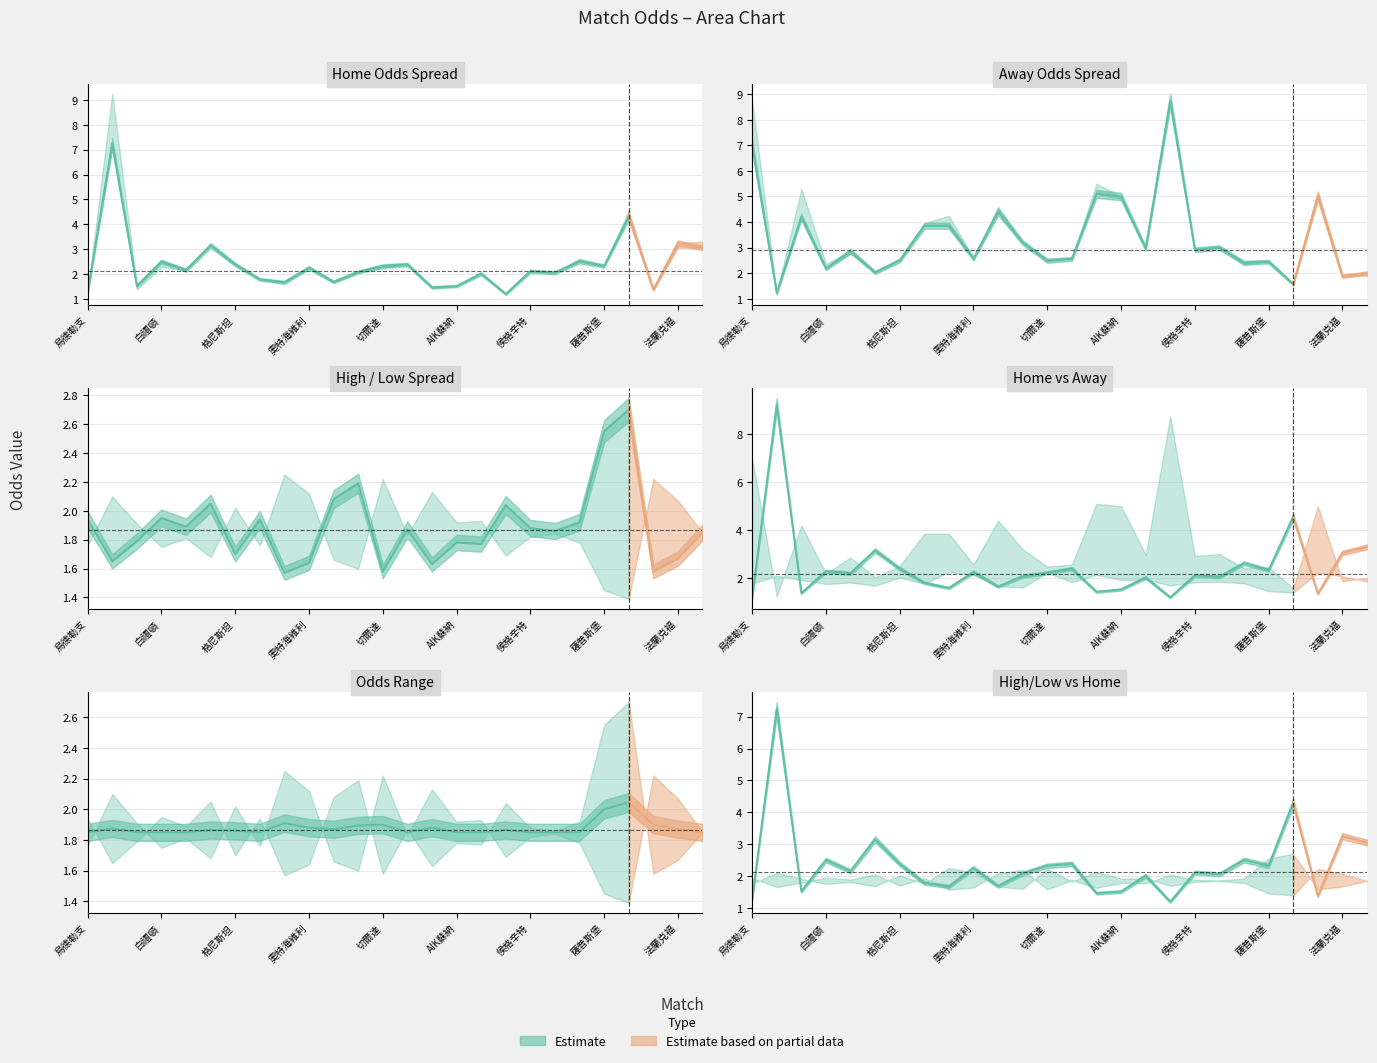

List the labels in order of last_high value, largest first.

辛迪夫佐特, 薩普斯堡, FC安道爾, 愛斯賓奴, 維羅納, 波杜基林特, 白禮頓, 烏德勒支, 柏林聯, 奧特足球會, 安玻里, 侯格辛特, 法倫斯, 基斯迪辛德, 馬利漢, 車路士, AIK蘇納, 阿爾克馬爾, 格尼斯坦, 法蘭克福, 禾寧丹, 奧特海維利, 哈馬比, 切爾達, 利物浦, 莫斯科戴拿模